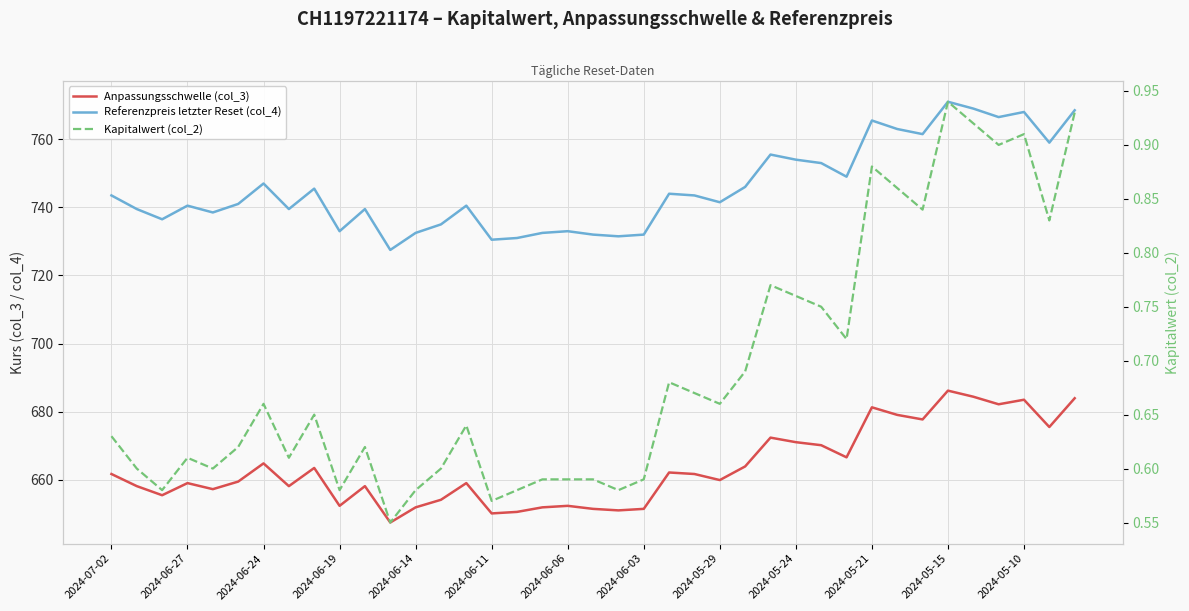

At how many categories does at least one series exceed 102?

39